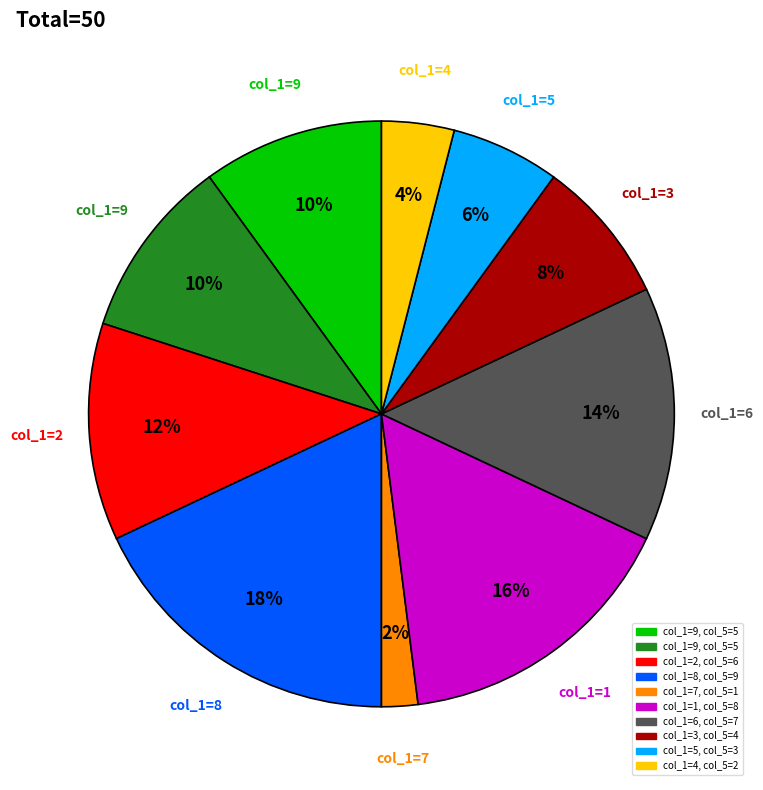

To the nearest percent, what is the difference between the largest and smallest slice percentages?

16%